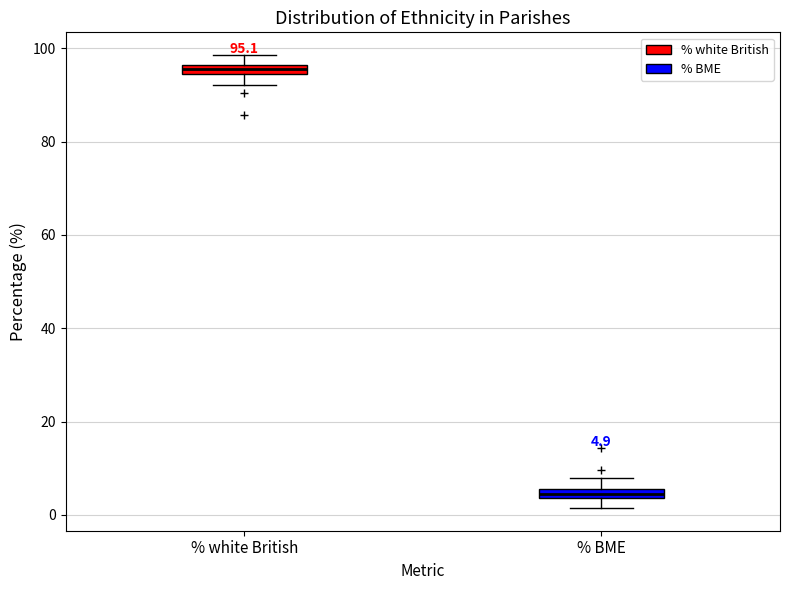

Which box has the highest median line?

% white British